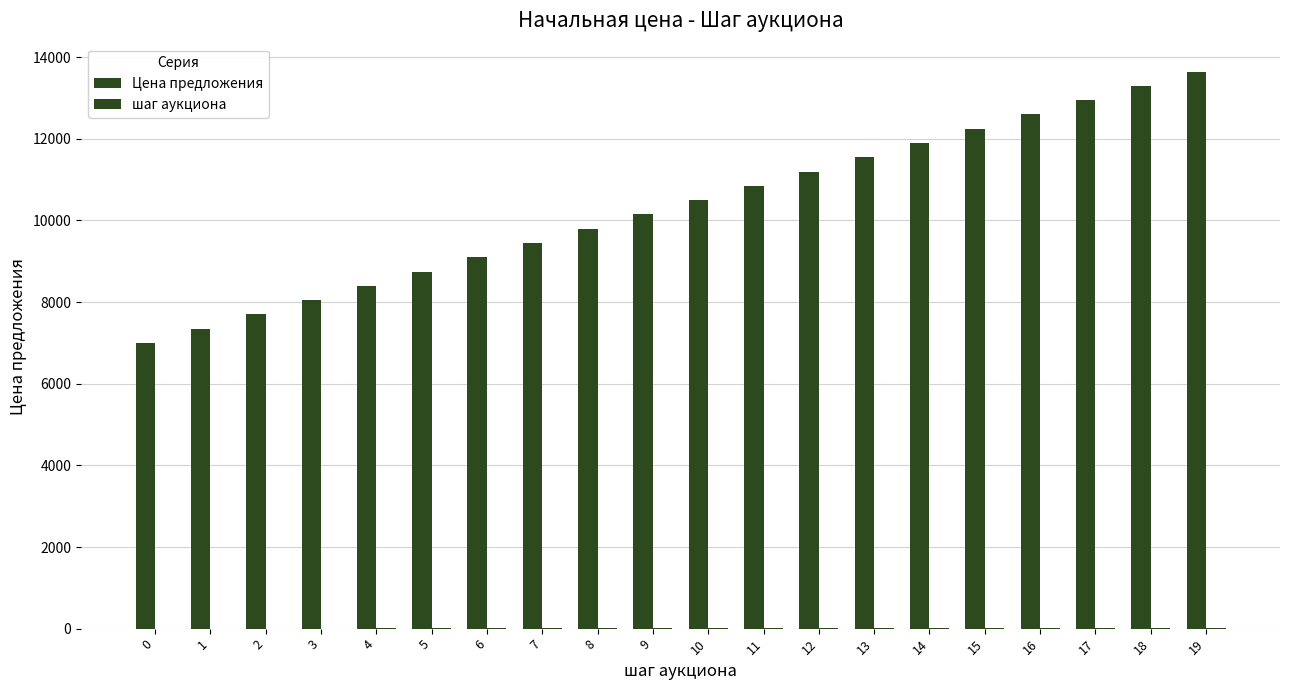

What is the approximate value of Цена предложения at 13, to the nearest 100?

11600